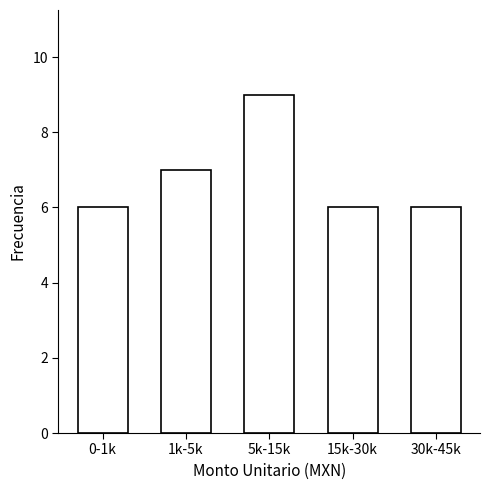

Reading left to right, list all the values displayed in this chart.

6	7	9	6	6